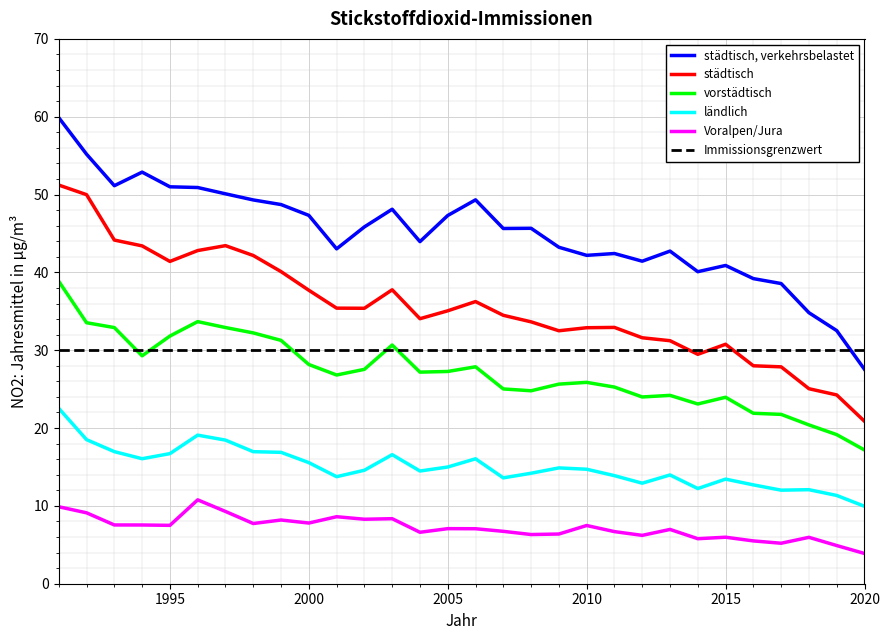

True or false: städtisch and städtisch, verkehrsbelastet intersect in this chart.

False